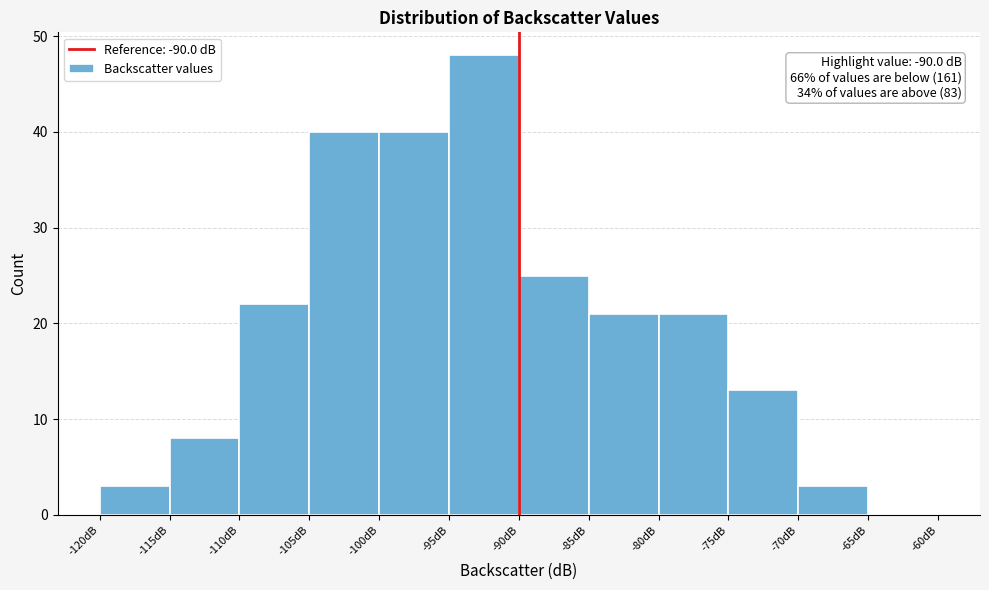

Over which range of the x-axis is the bar tallest?

-95 to -90